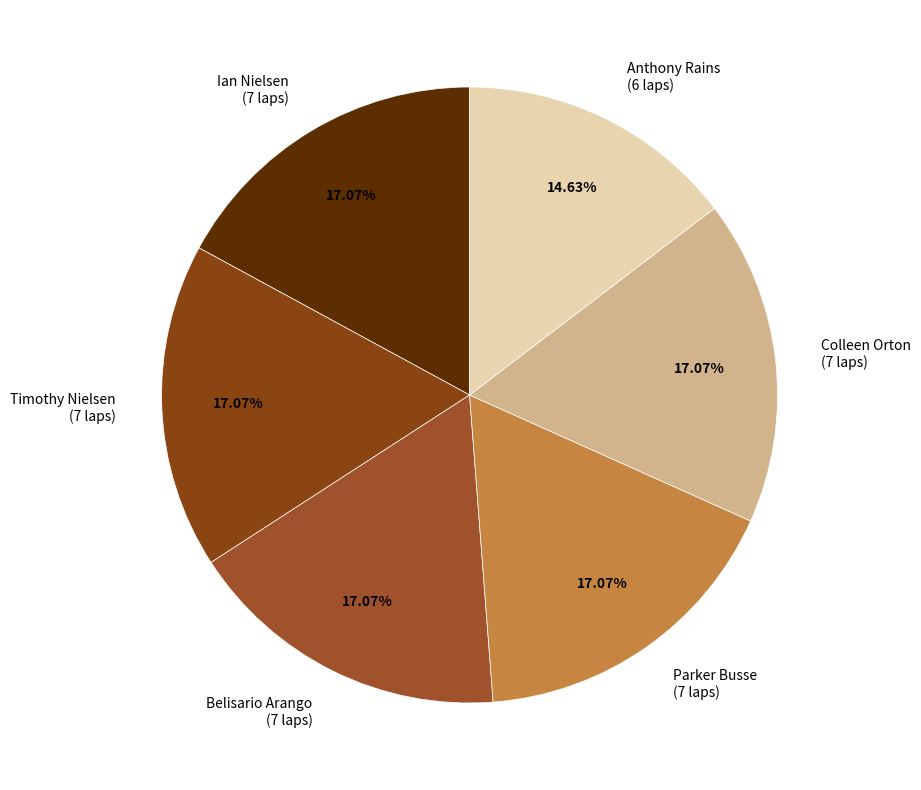

Do Anthony Rains (6 laps) and Timothy Nielsen (7 laps) together represent more than half of the pie?

No